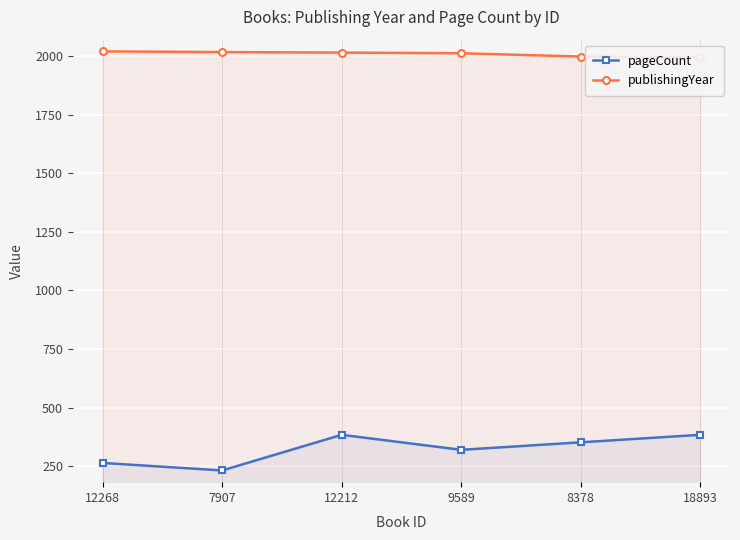

What is the difference between the pageCount values at 9589 and 12212?

64